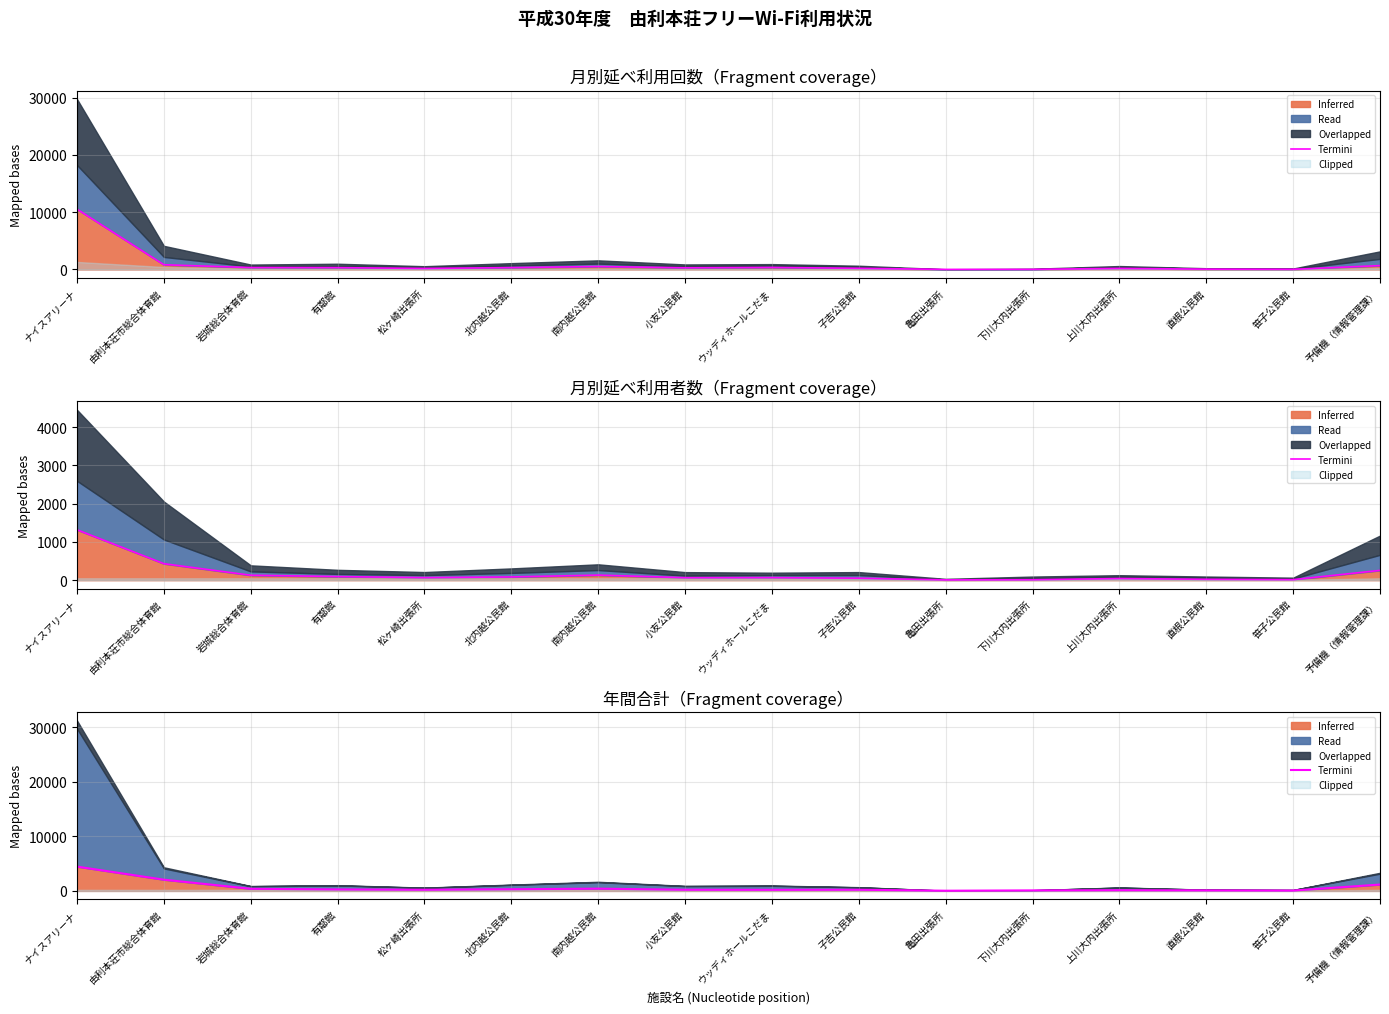

How many points are higher than both their immediate neighbors (excluding endpoints)?

3